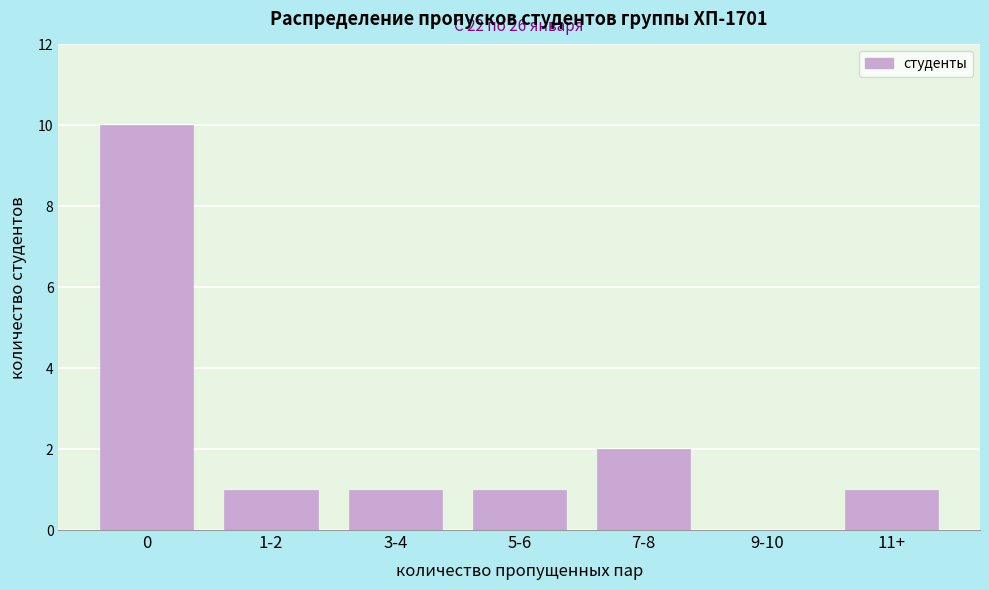

Reading left to right, transcribe all the data shown in this chart.

0=10	1-2=1	3-4=1	5-6=1	7-8=2	9-10=0	11+=1